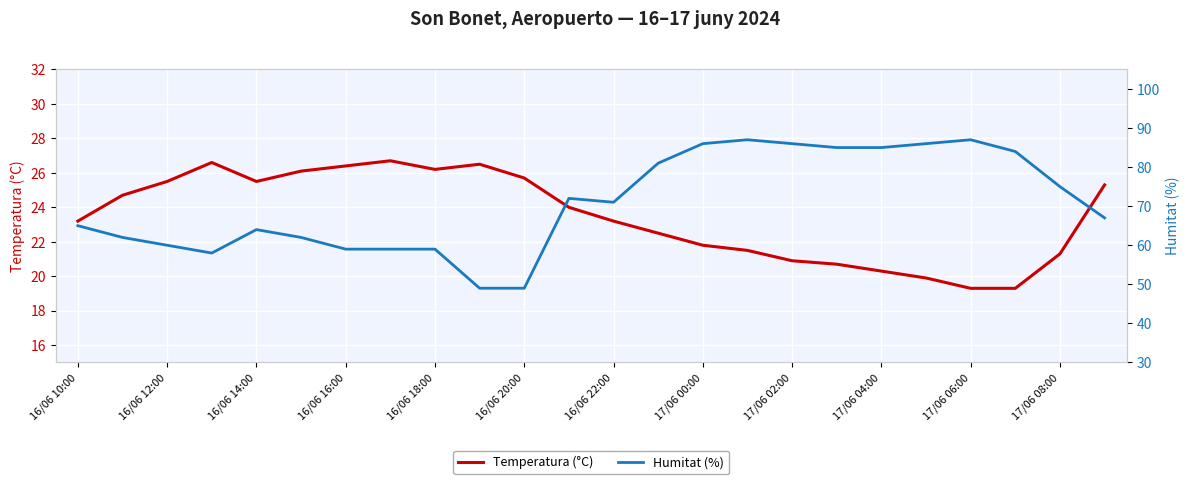

Is it true that Temperatura (°C) equals 34.0 at 16/06 14:00?

False